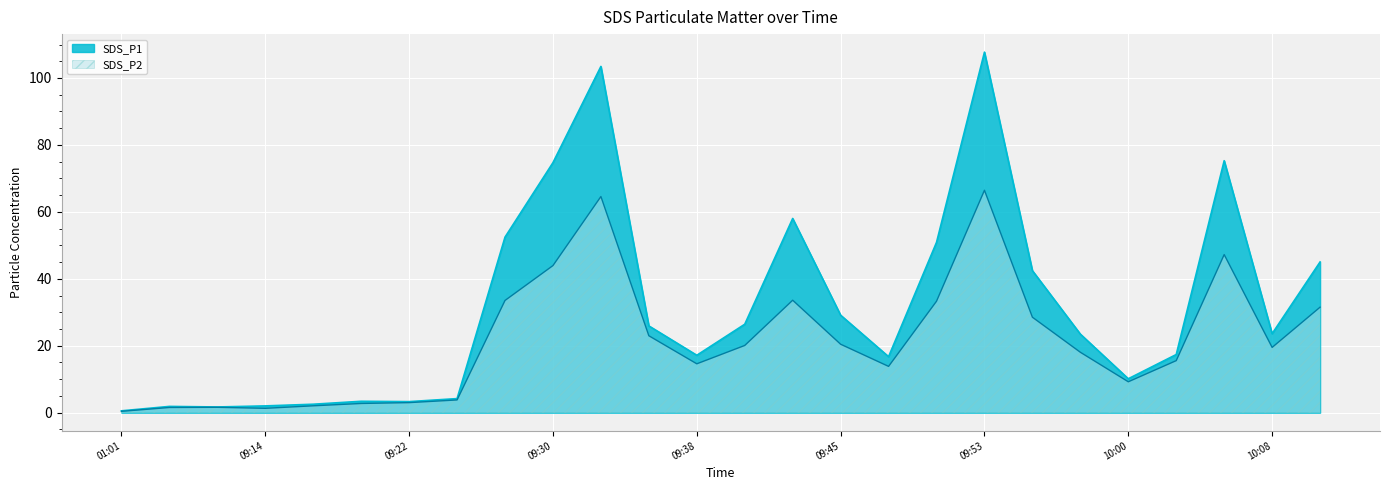

Reading right to left, list all the values displayed in this chart.

SDS_P1: 10:10=45.0	10:08=23.6	10:05=75.3	10:03=17.4	10:00=10.1	09:58=23.5	09:56=42.4	09:53=107.7	09:51=50.9	09:48=16.7	09:45=29.1	09:43=58.0	09:40=26.4	09:38=17.1	09:35=25.9	09:32=103.5	09:30=74.7	09:27=52.5	09:24=4.2	09:22=3.3	09:19=3.4	09:17=2.5	09:14=2.0	09:12=1.7	09:09=1.9	01:01=0.6
SDS_P2: 10:10=31.5	10:08=19.5	10:05=47.2	10:03=15.6	10:00=9.2	09:58=18.1	09:56=28.5	09:53=66.5	09:51=33.3	09:48=13.8	09:45=20.4	09:43=33.6	09:40=20.1	09:38=14.6	09:35=23.0	09:32=64.6	09:30=44.0	09:27=33.5	09:24=3.8	09:22=3.0	09:19=2.8	09:17=2.0	09:14=1.3	09:12=1.6	09:09=1.6	01:01=0.4